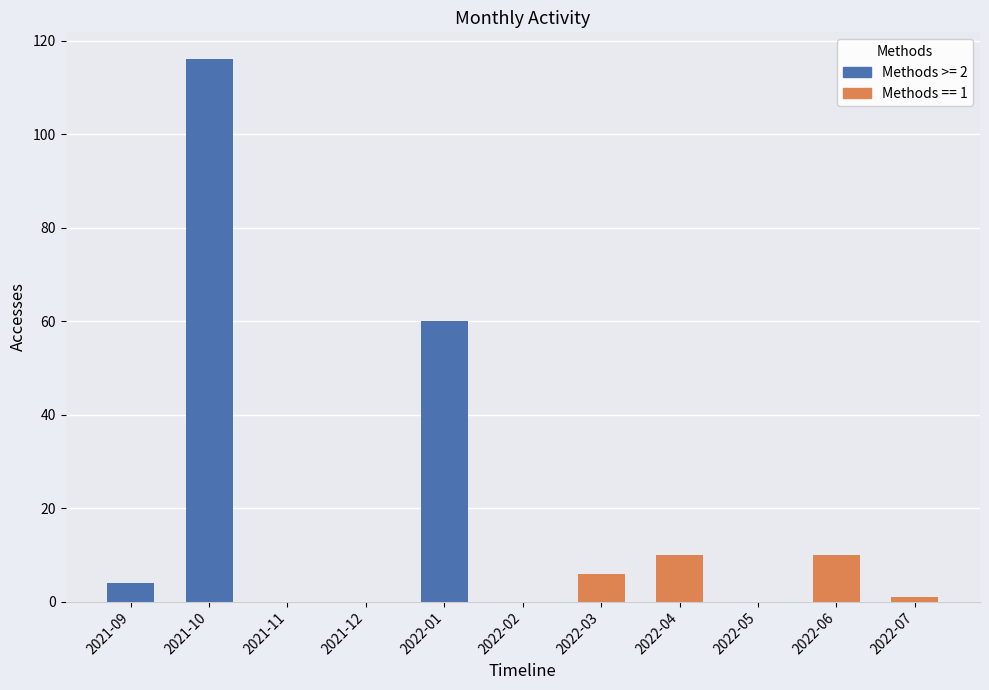

What is the label of the 4th bar from the right?

2022-04